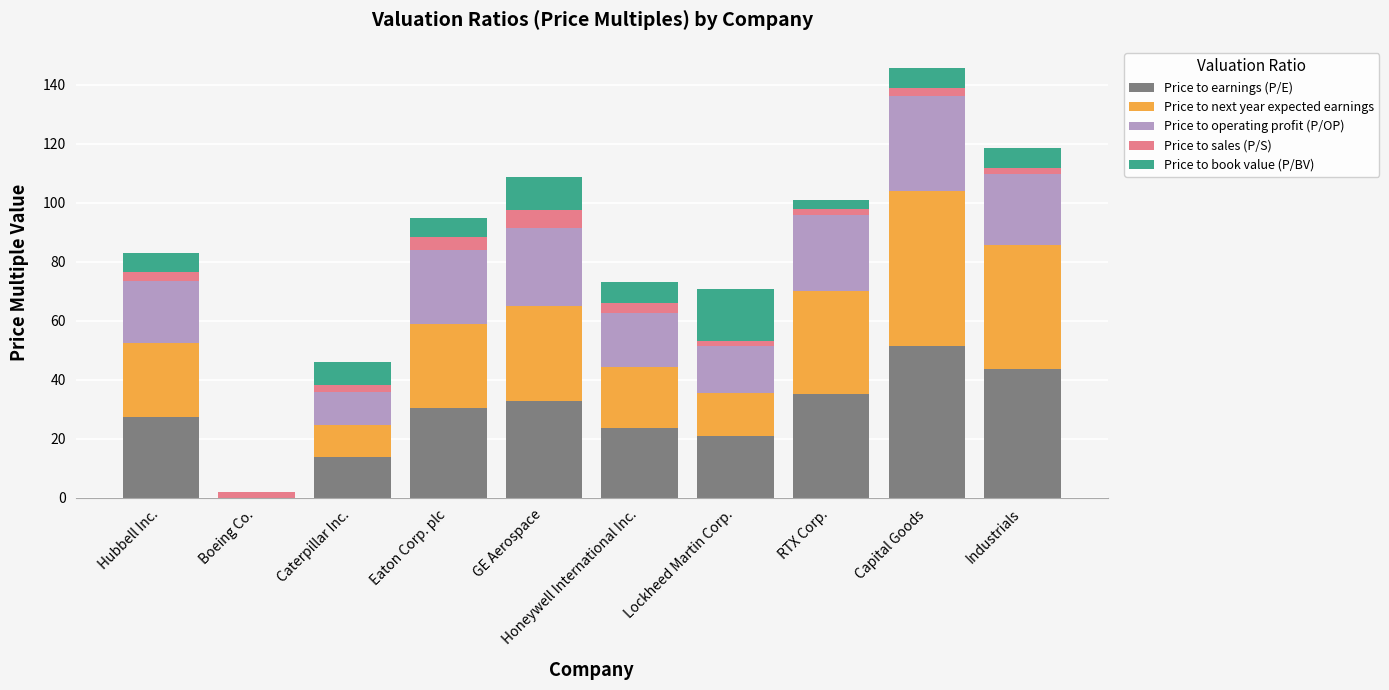

The value of Price to earnings (P/E) at RTX Corp. is 35.3. True or false?

True